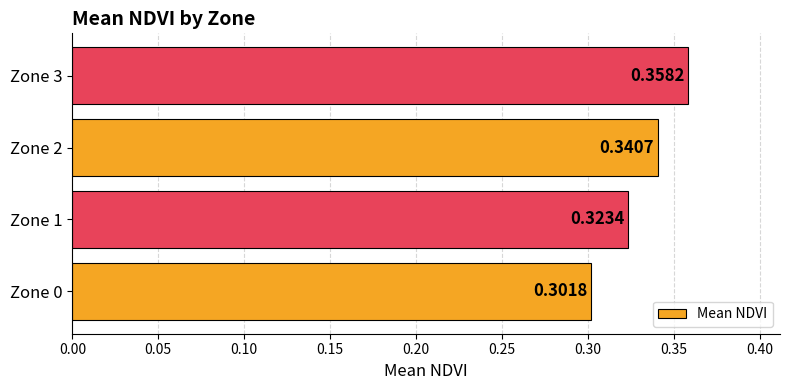

Between Zone 2 and Zone 3, which is larger?

Zone 3